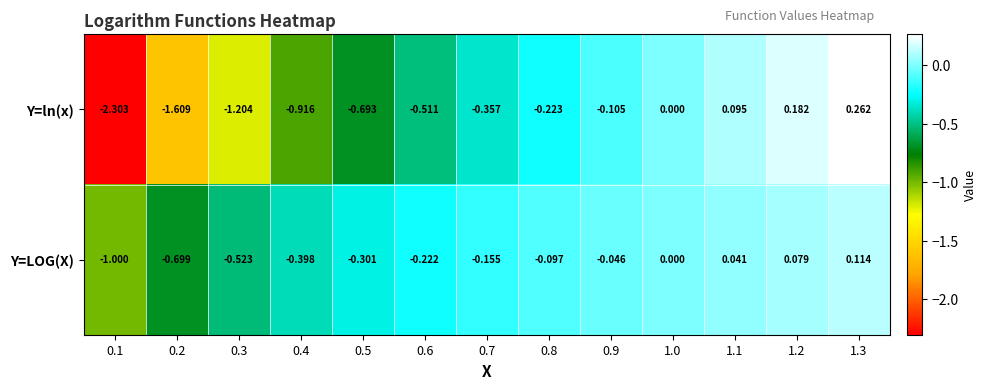

Which series changed the most between 0.2 and 1.0?

Y=ln(x)